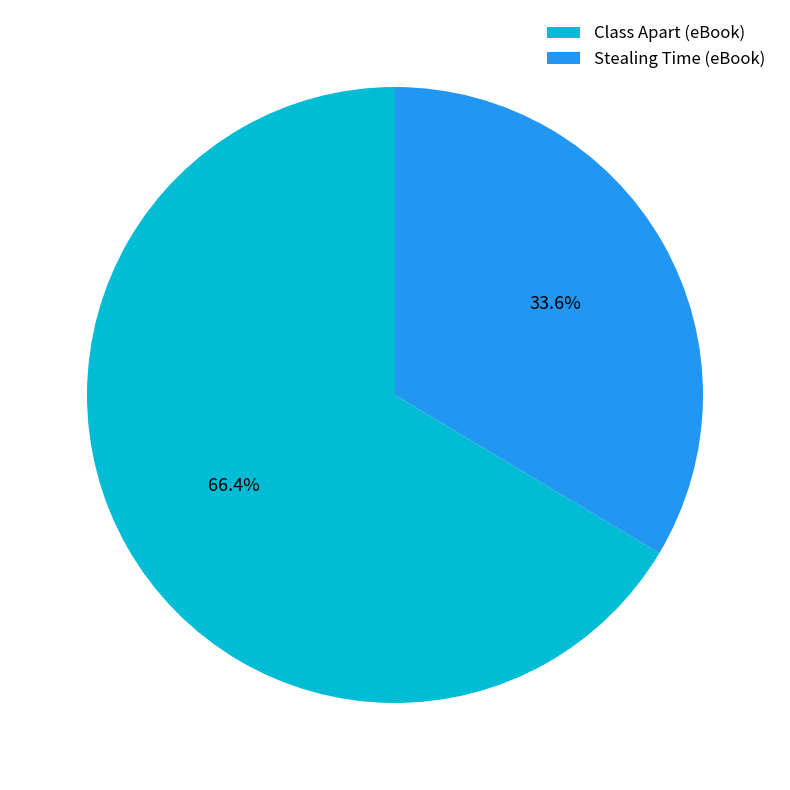

The Class Apart (eBook) slice represents 66% of the pie. True or false?

True